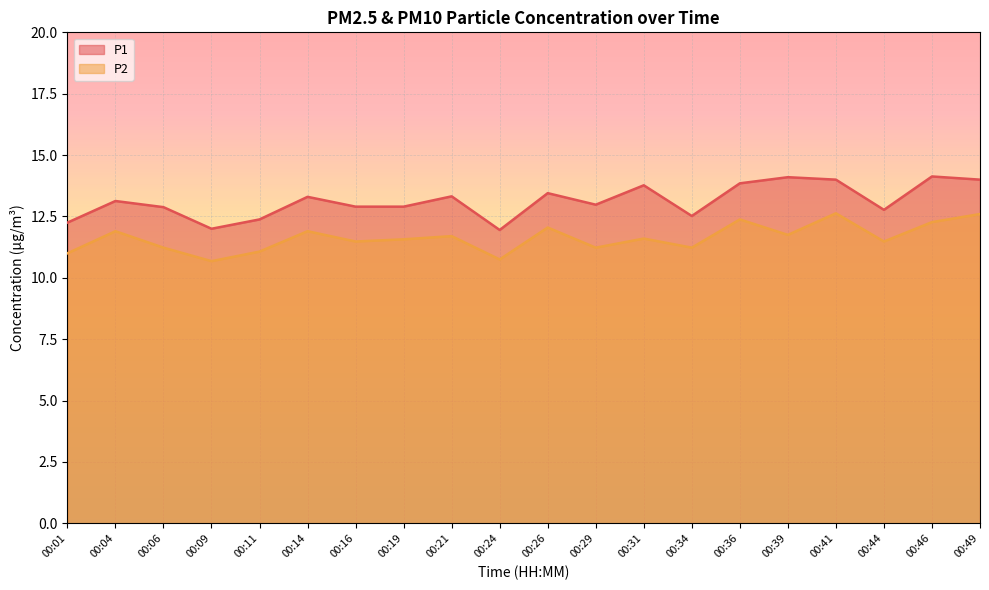

Reading right to left, what are all the values shown in this chart?

P1: 14.0	14.1	12.8	14.0	14.1	13.8	12.5	13.8	13.0	13.4	11.9	13.3	12.9	12.9	13.3	12.4	12.0	12.9	13.1	12.2
P2: 12.6	12.3	11.5	12.6	11.8	12.4	11.2	11.6	11.2	12.1	10.8	11.7	11.6	11.5	11.9	11.1	10.7	11.2	11.9	11.0